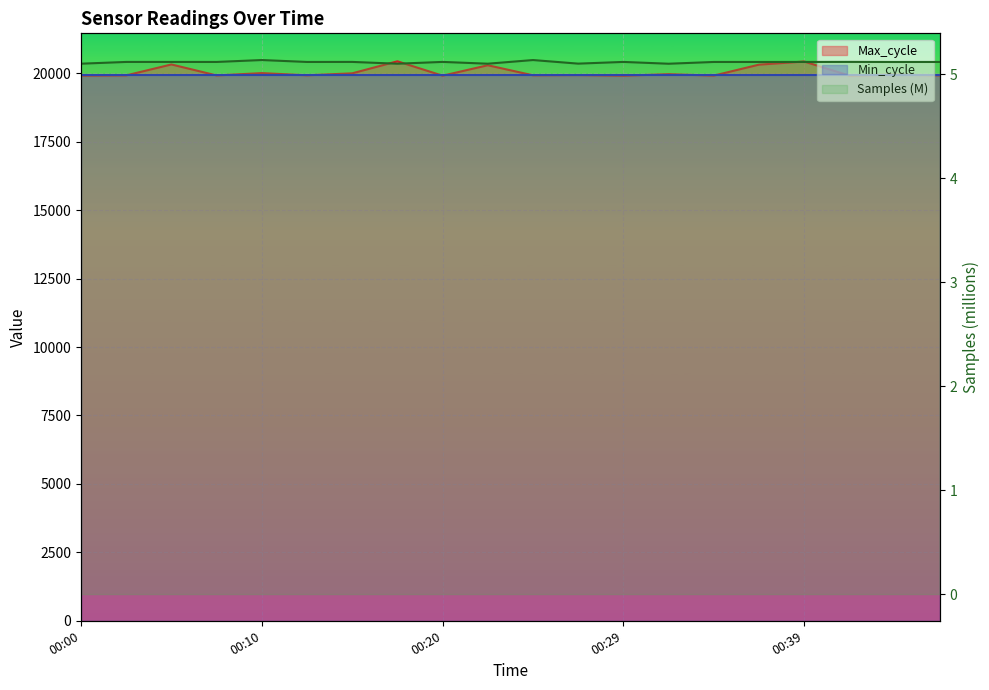

What is the value of the Max_cycle point at the 12th from the left?

19934.0